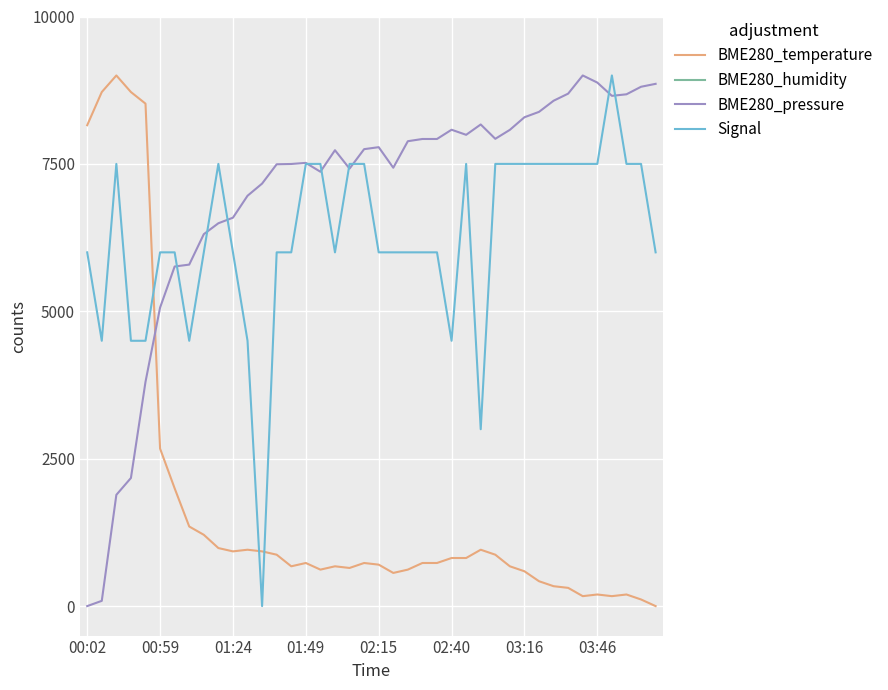

In Signal, how many points are lower than both neighbors (excluding endpoints)?

6